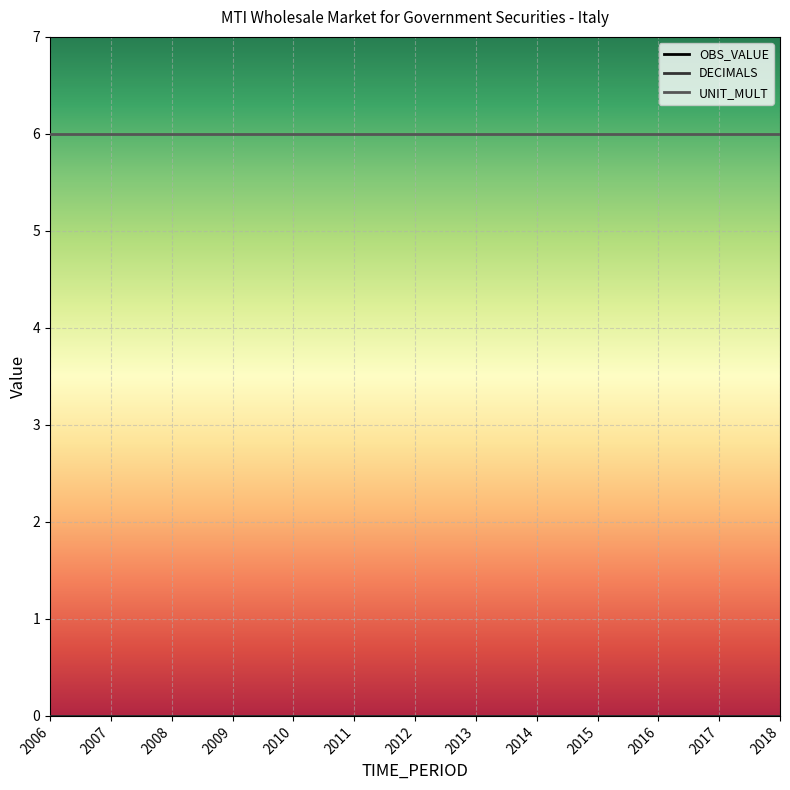

Does the chart display data point markers on the line(s)?

No